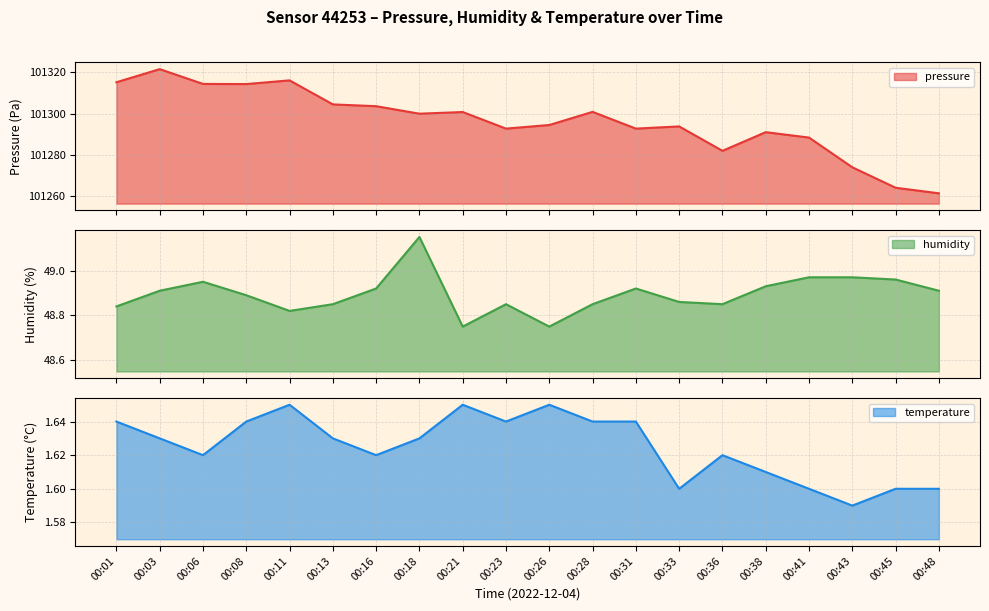

What is the sum of all temperature values?

32.5